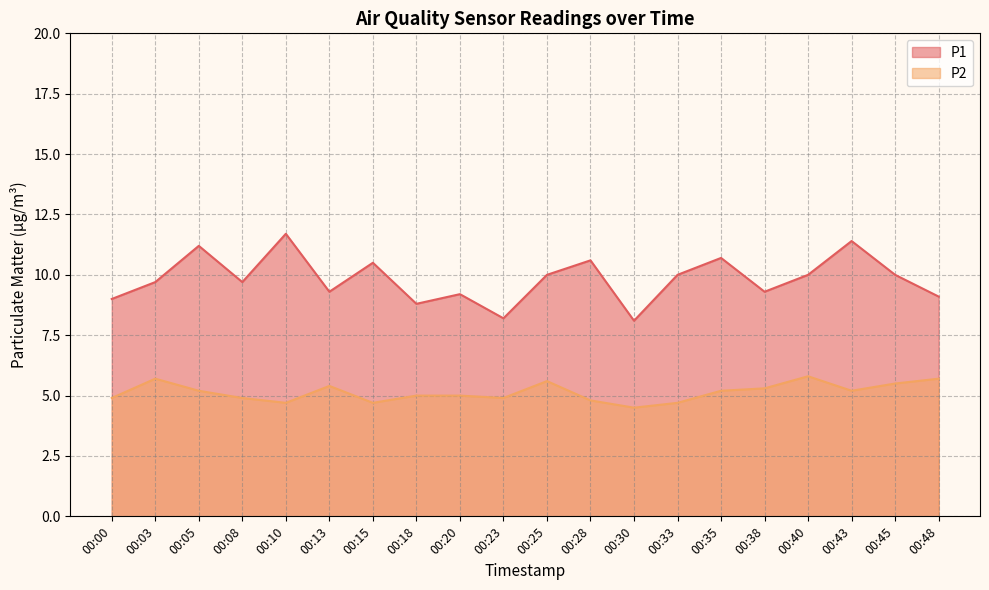

What is the total value across all series at 00:13?

14.7